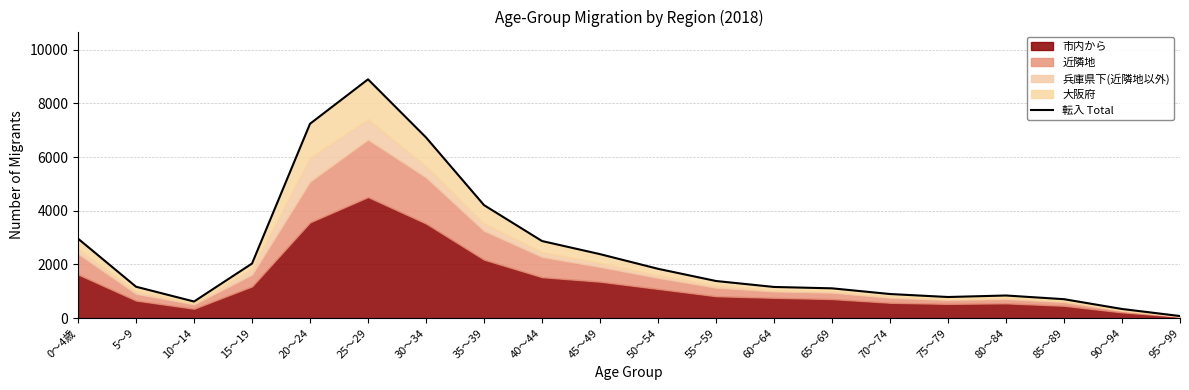

How many categories are shown in the chart?

20